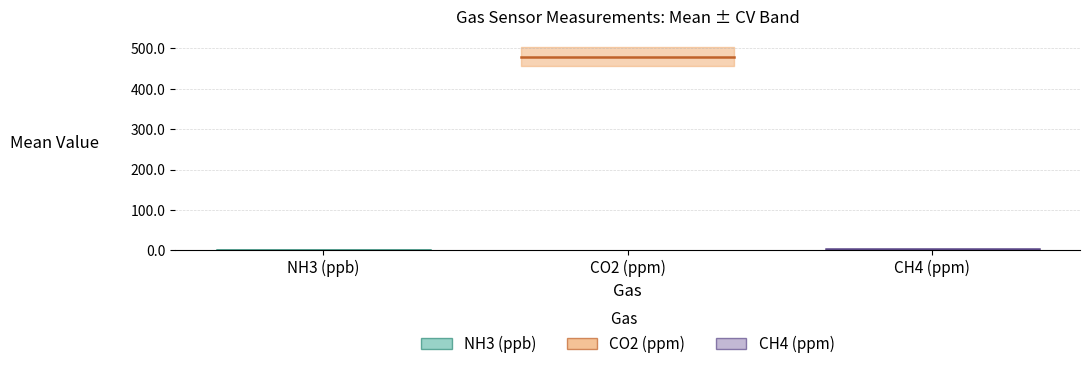

What is the label of the 1st point from the left?

NH3 (ppb)